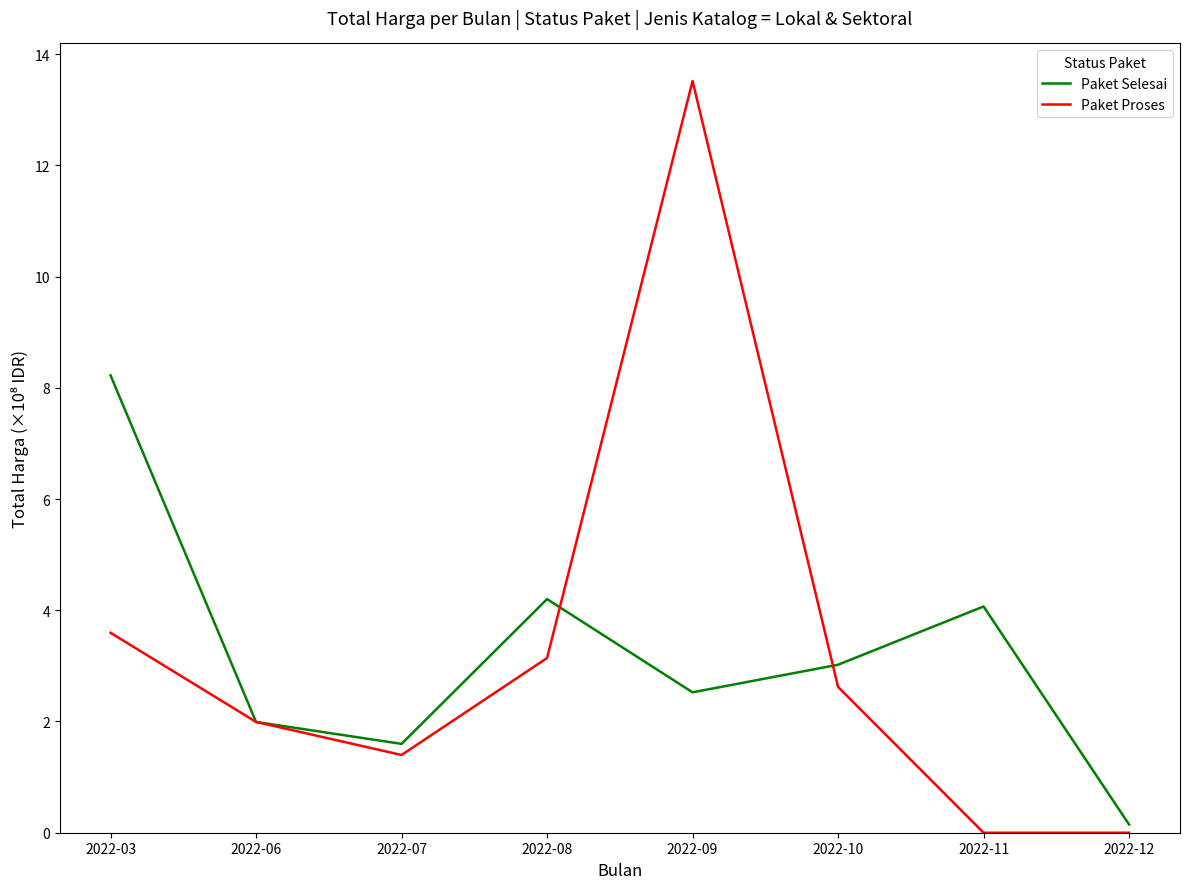

Reading left to right, list all the values displayed in this chart.

Paket Selesai: 2022-03=8.2	2022-06=2.0	2022-07=1.6	2022-08=4.2	2022-09=2.5	2022-10=3.0	2022-11=4.1	2022-12=0.1
Paket Proses: 2022-03=3.6	2022-06=2.0	2022-07=1.4	2022-08=3.1	2022-09=13.5	2022-10=2.6	2022-11=0.0	2022-12=0.0